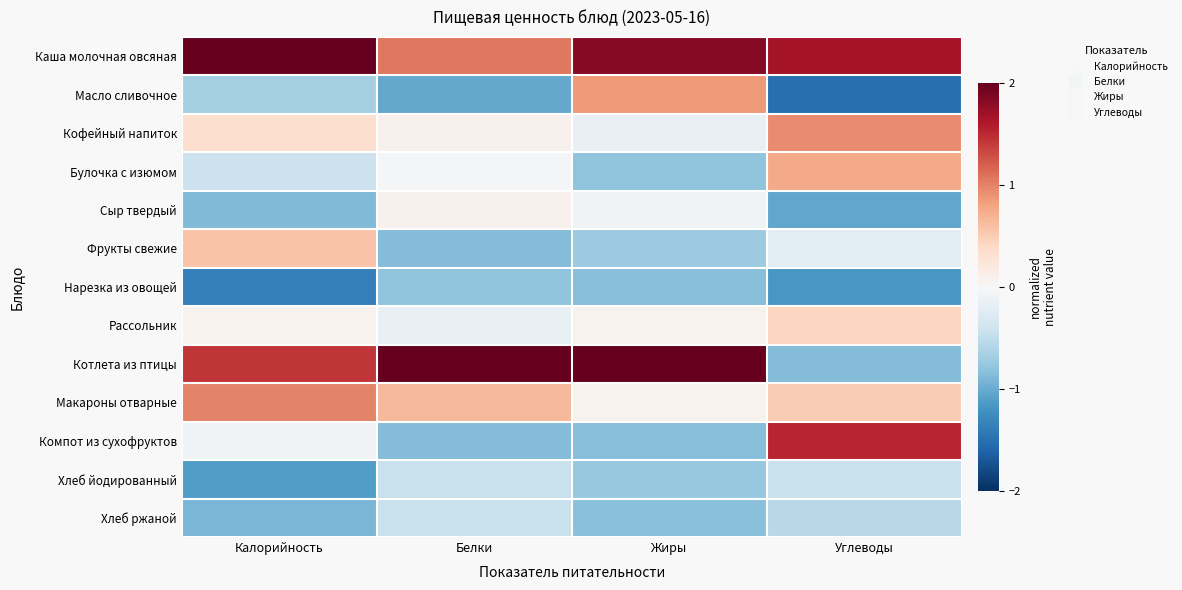

At which category is the sum across all series the highest?

Углеводы